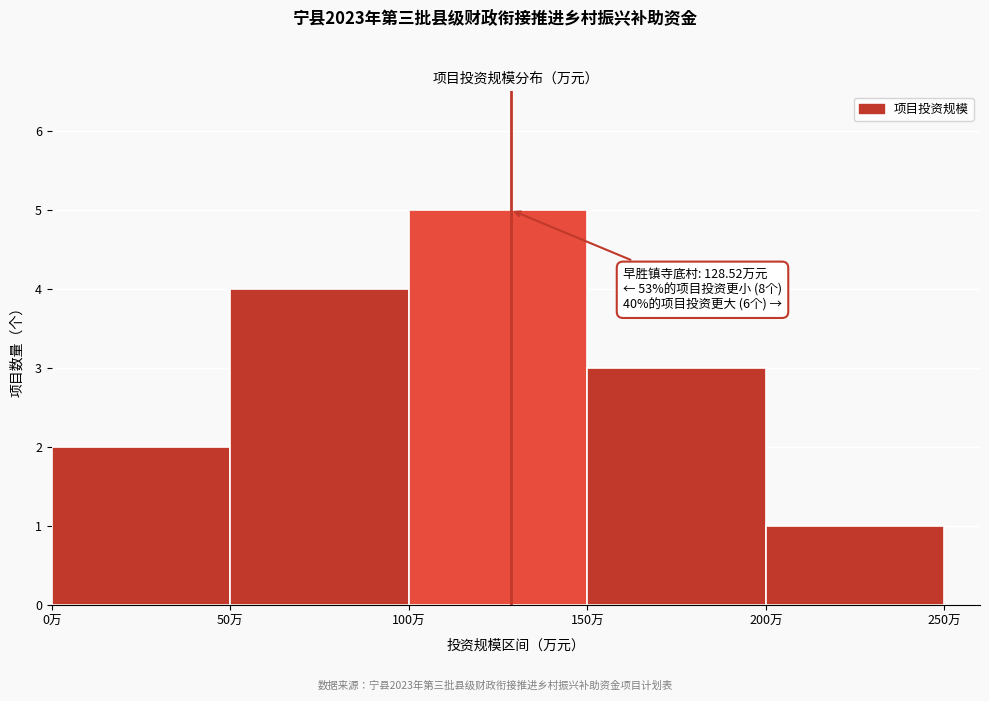

Over which range of the x-axis is the bar tallest?

100 to 150